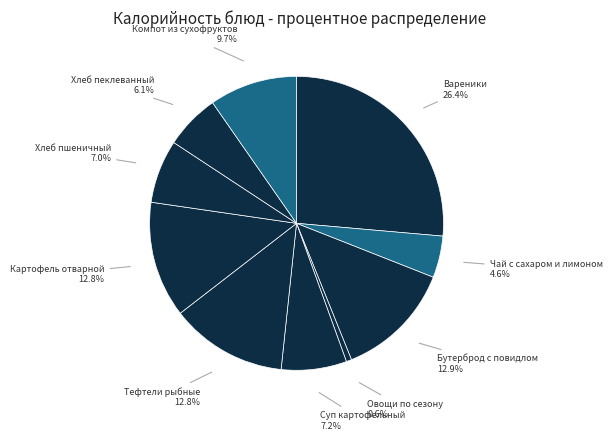

What is the largest slice in the pie chart?

Вареники